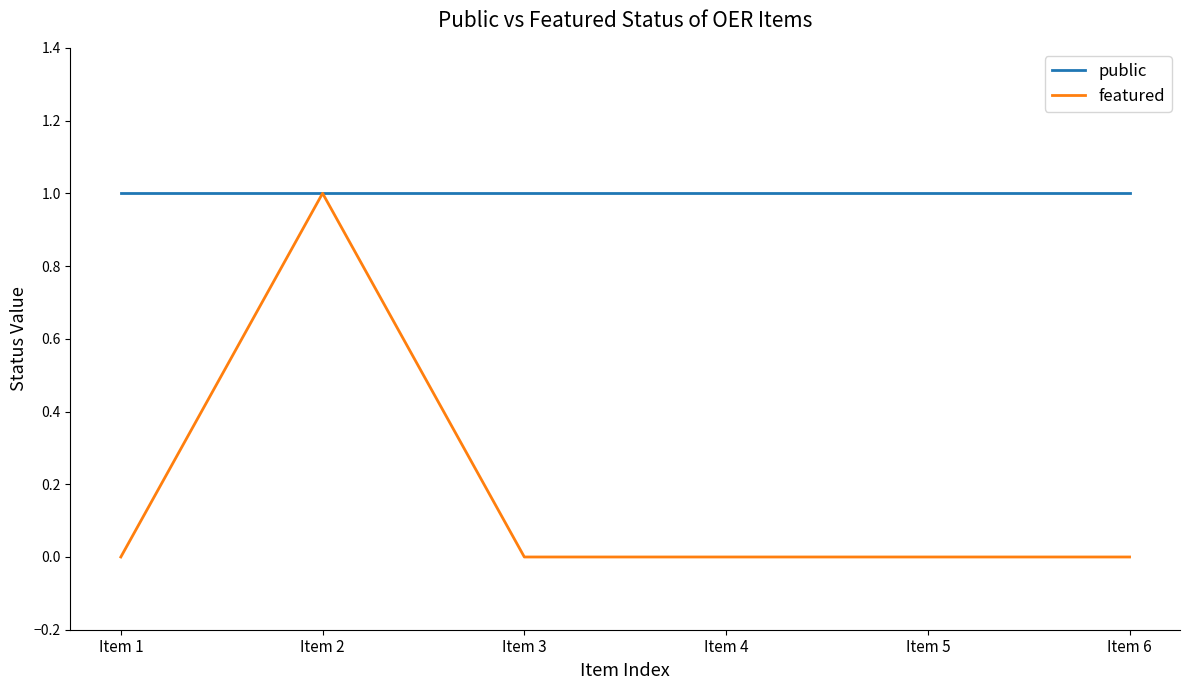

Which series has the widest spread of values?

featured